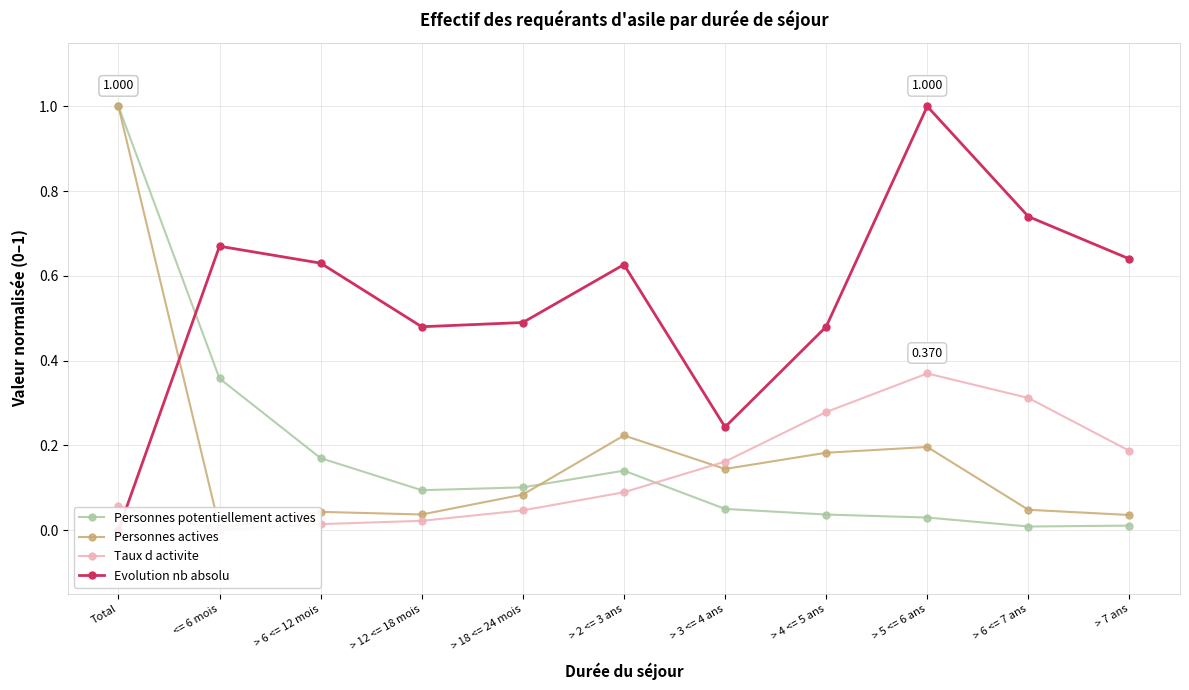

After their last crossing, which series has the higher values: Personnes potentiellement actives or Evolution nb absolu?

Evolution nb absolu